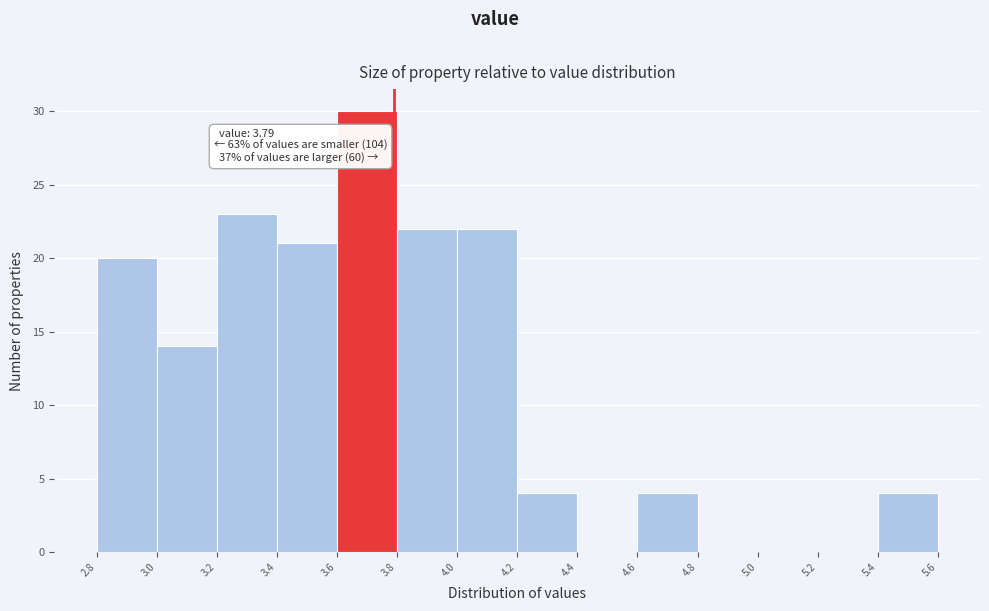

Which range on the x-axis has the tallest bar?

3.6 to 3.8